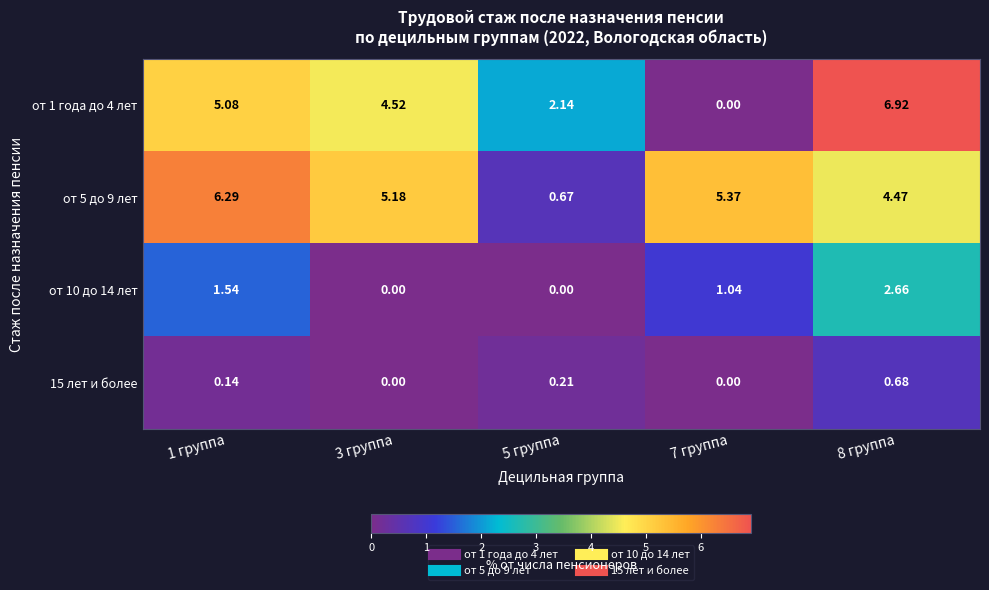

Is the value of 15 лет и более at 8 группа greater than the value of от 5 до 9 лет at 8 группа?

No